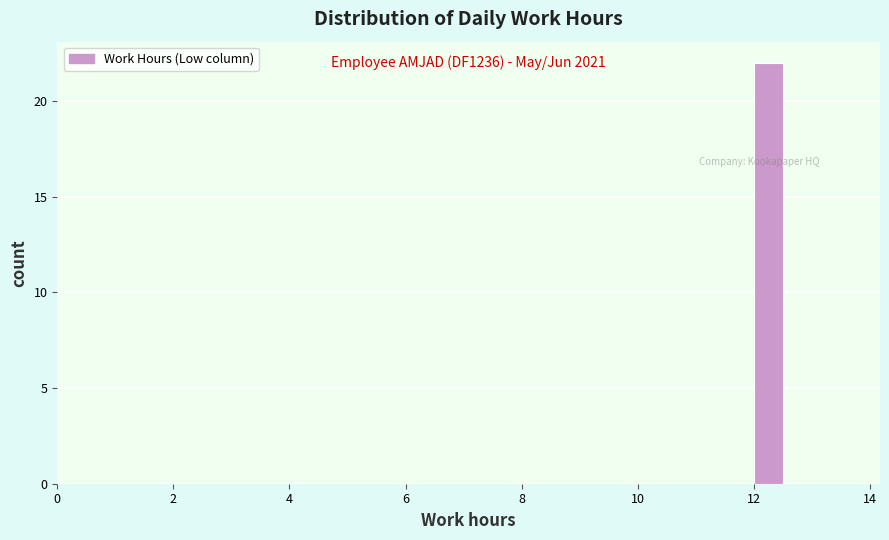

Read against the x-axis, roughly where is the centre of the tallest bar?

12.2